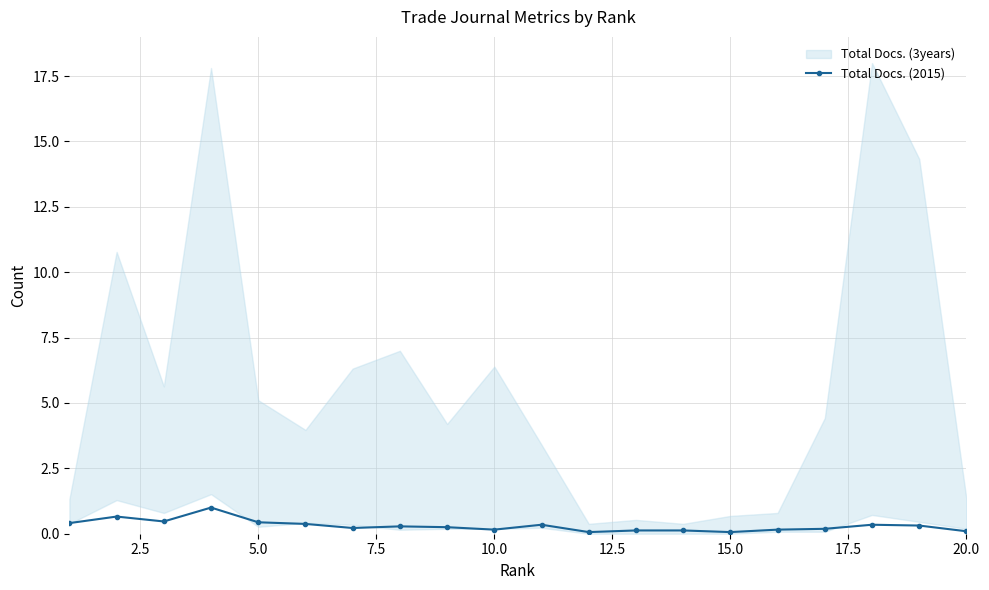

Does the chart have visible grid lines?

Yes